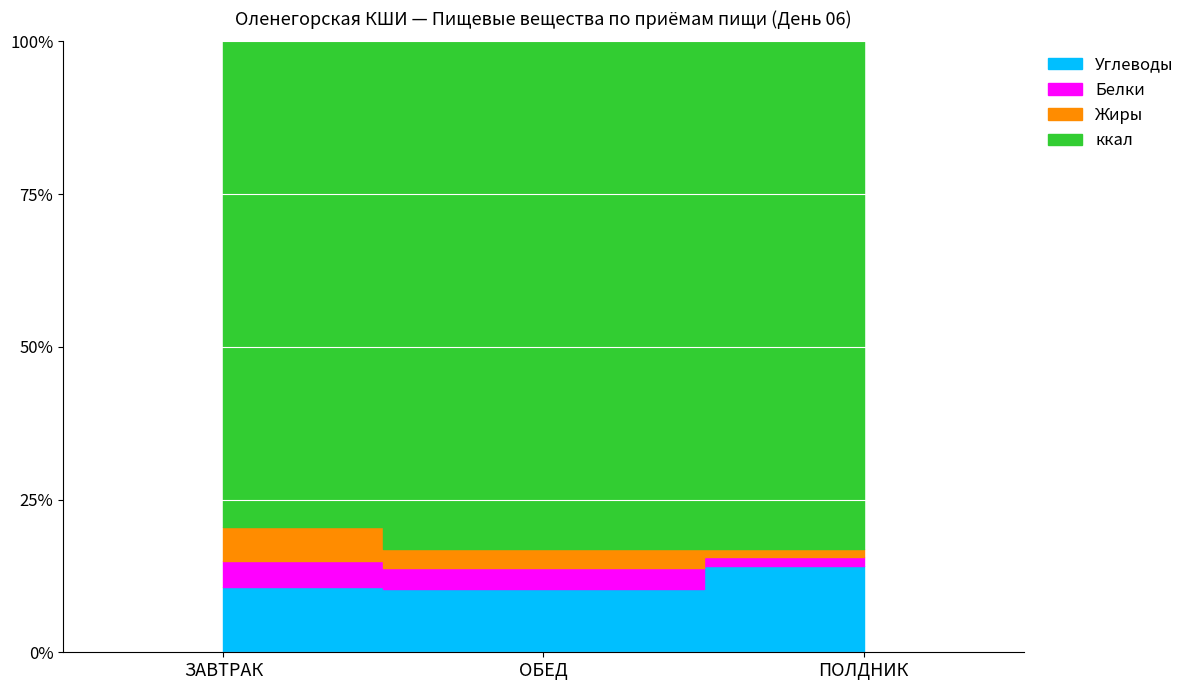

The Углеводы series shows 83.7 at ЗАВТРАК. True or false?

True